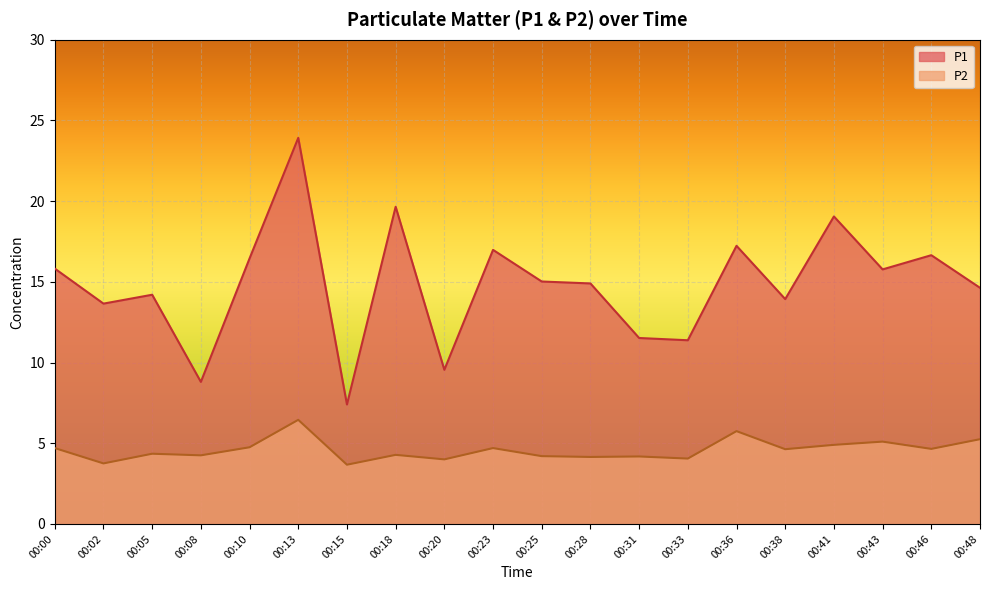

What is the highest value of the P1 series?

23.9